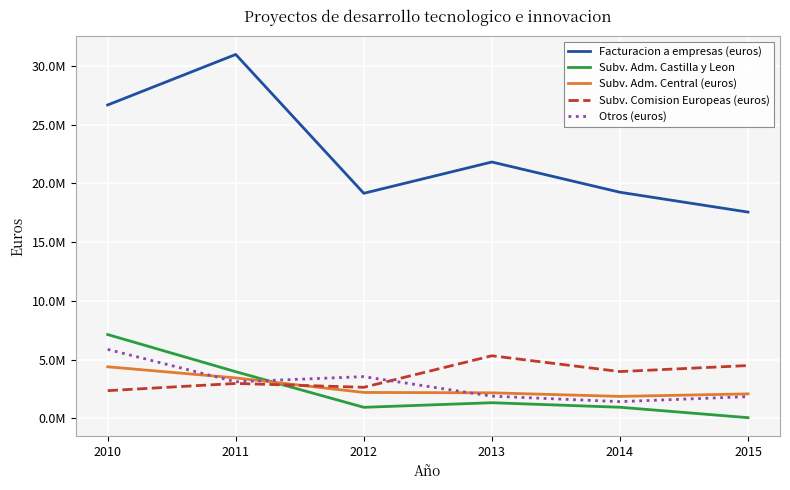

Does the chart have visible grid lines?

Yes